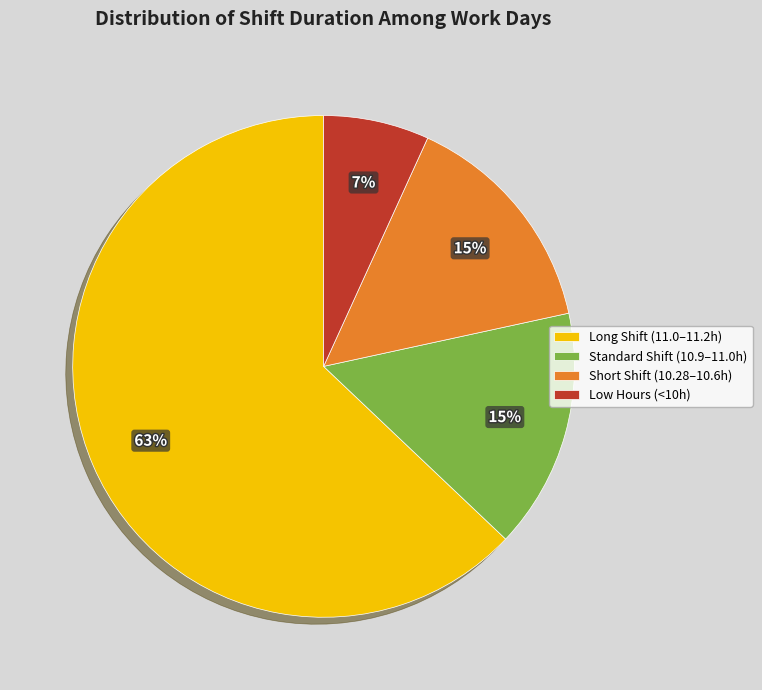

Which slice is the largest?

Long Shift (11.0–11.2h)